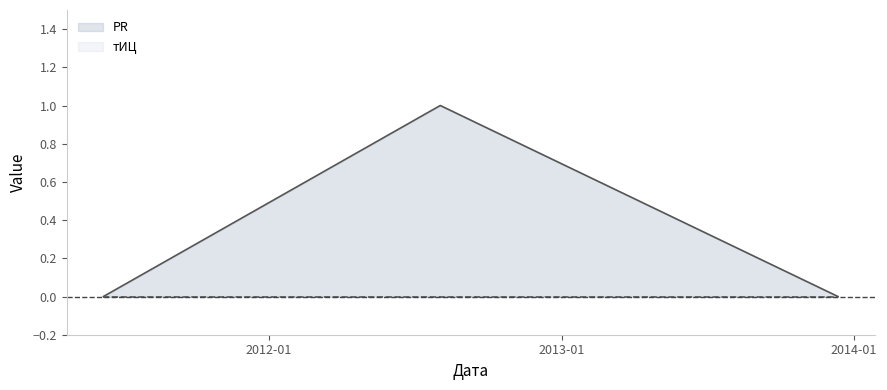

What position from the right is 2012-08-02?

2